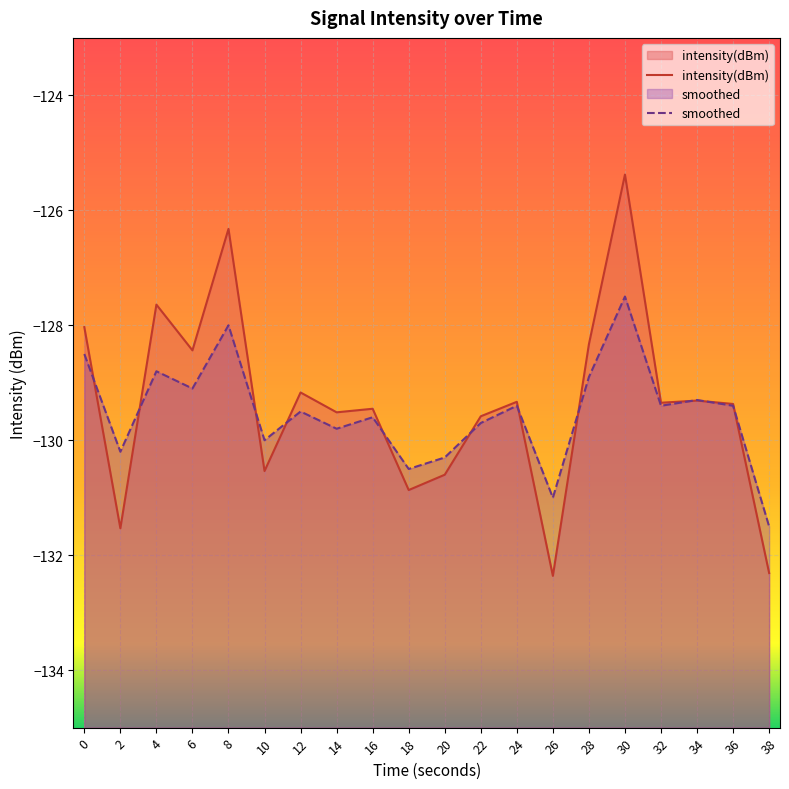

True or false: intensity(dBm) has more than 0 points higher than both neighbors.

True